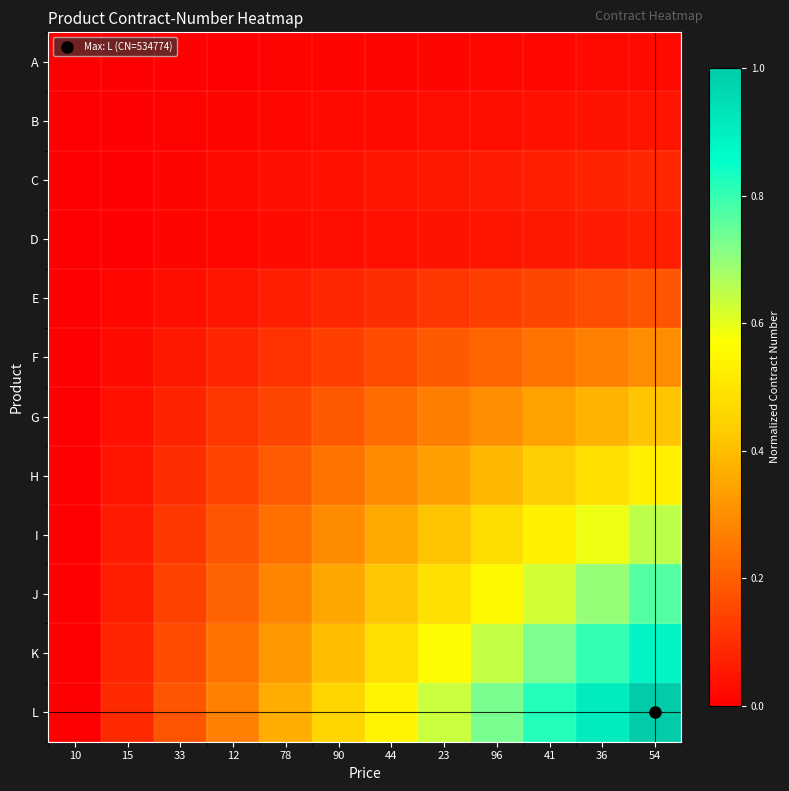

Rank the series at 96 from lowest to highest value.

A, B, D, C, E, F, G, H, I, J, K, L